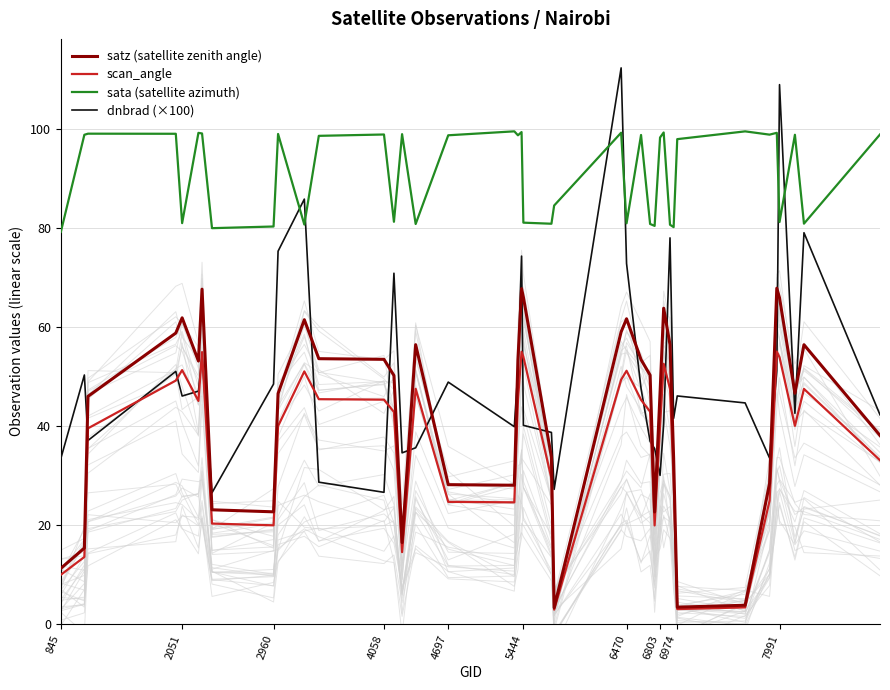

True or false: satz (satellite zenith angle) and scan_angle intersect in this chart.

False